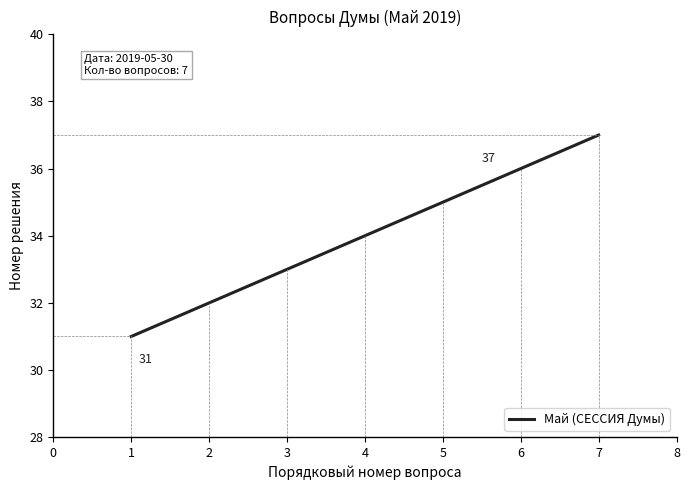

True or false: there are more than 1 points higher than both neighbors.

False